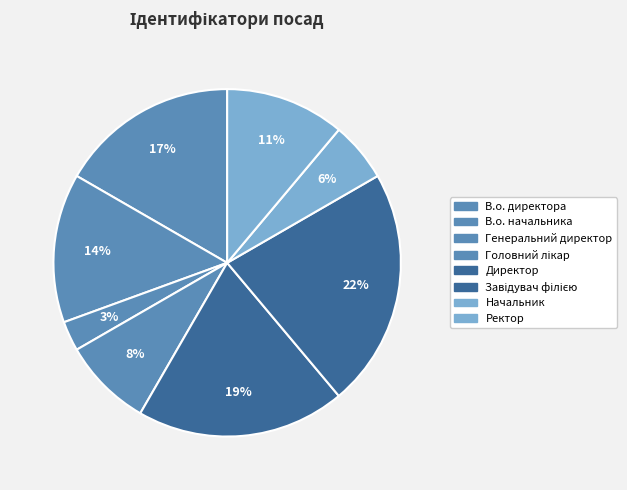

To the nearest percent, what is the difference between the largest and smallest slice percentages?

19%